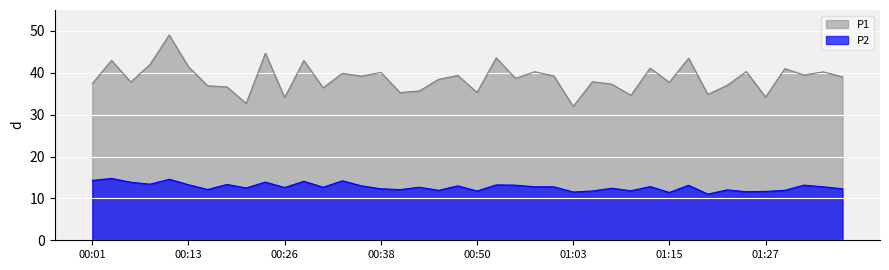

Rank the categories by P1 value from lowest to highest.

01:03, 00:21, 00:26, 01:27, 01:10, 01:20, 00:40, 00:50, 00:43, 00:31, 00:18, 00:16, 01:22, 01:07, 00:01, 01:15, 00:06, 01:05, 00:45, 00:55, 01:37, 00:36, 01:00, 00:48, 01:32, 00:33, 00:38, 01:35, 00:58, 01:25, 01:30, 01:12, 00:13, 00:08, 00:28, 00:03, 01:17, 00:53, 00:23, 00:11